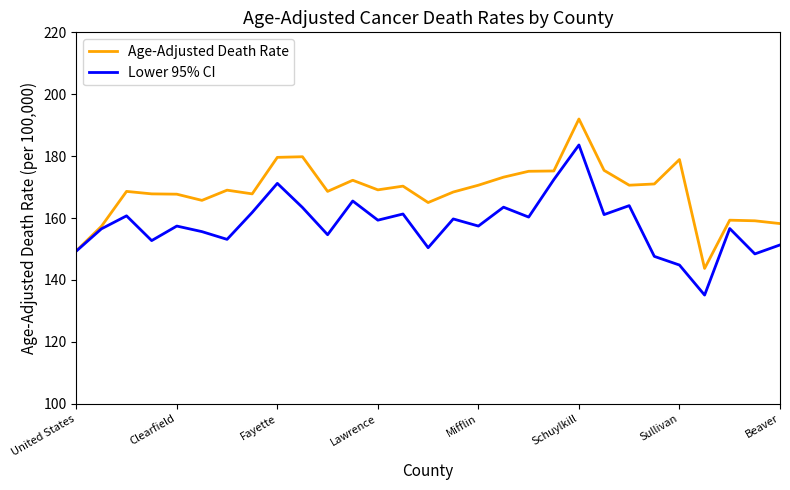

What is the minimum value shown in the chart?

135.1